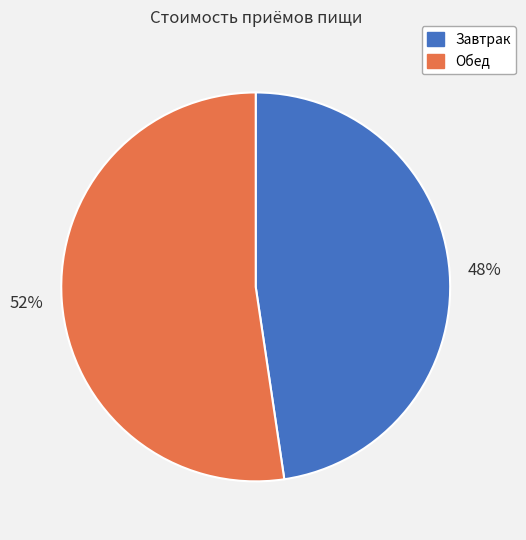

Which category has the smallest portion of the pie?

Завтрак